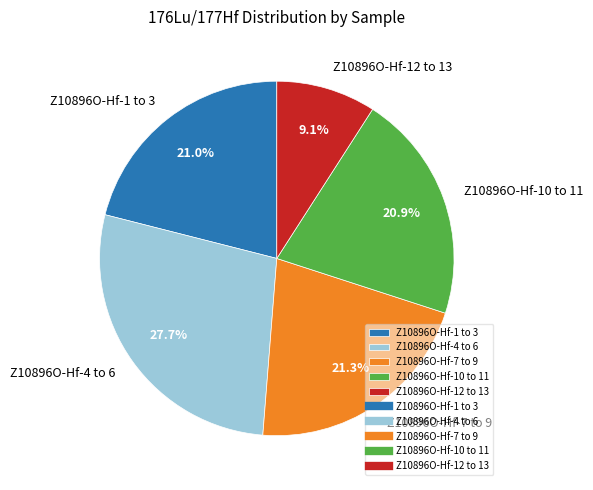

How much of the chart is everything except Z10896O-Hf-7 to 9?

78.7%